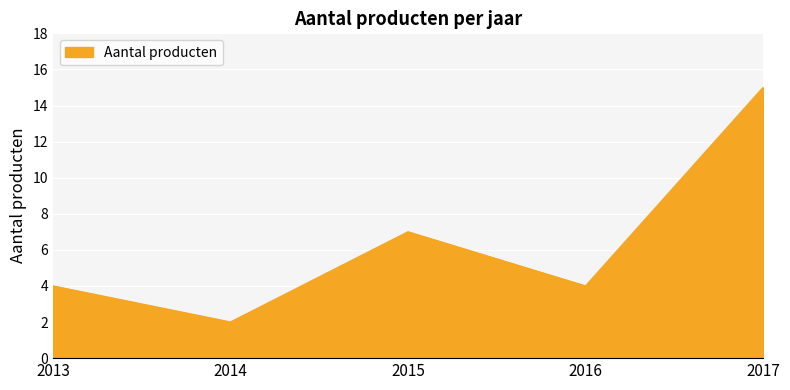

True or false: the data shows 4 at 2013.

True